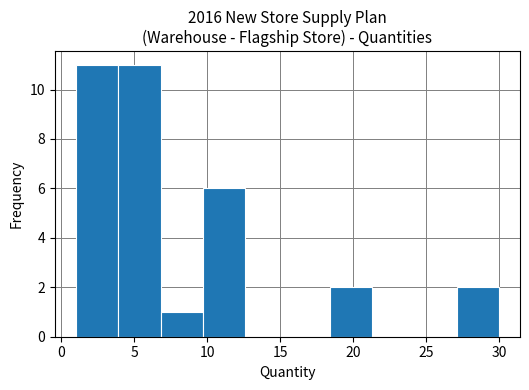

Reading left to right, list every bar in this chart as the range it spans on the x-axis followed by its height. Neither the bar edges nor the heights are printed on the chart, so give them approximately, as read against the axes.

1.0 to 3.9: 11
3.9 to 6.8: 11
6.8 to 9.7: 1
9.7 to 12.6: 6
12.6 to 15.5: 0
15.5 to 18.4: 0
18.4 to 21.3: 2
21.3 to 24.2: 0
24.2 to 27.1: 0
27.1 to 30.0: 2